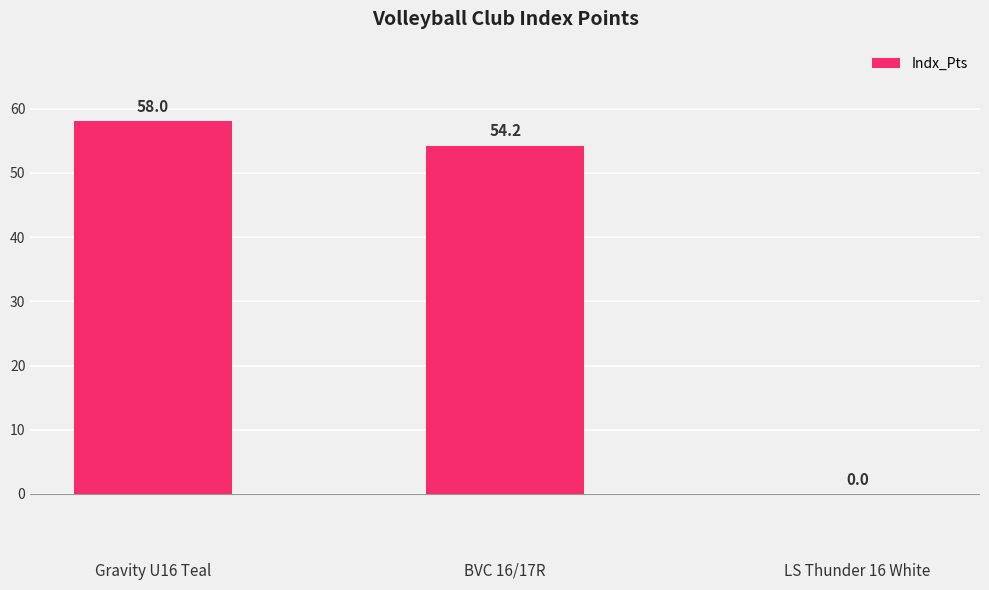

What is the change in value from Gravity U16 Teal to BVC 16/17R?

-3.8